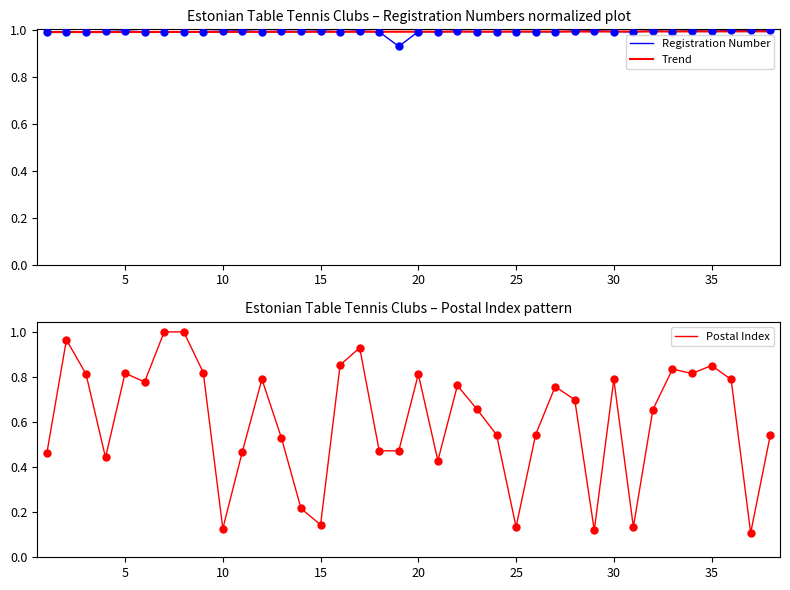

Which series contains the highest Y value?

Registration Number